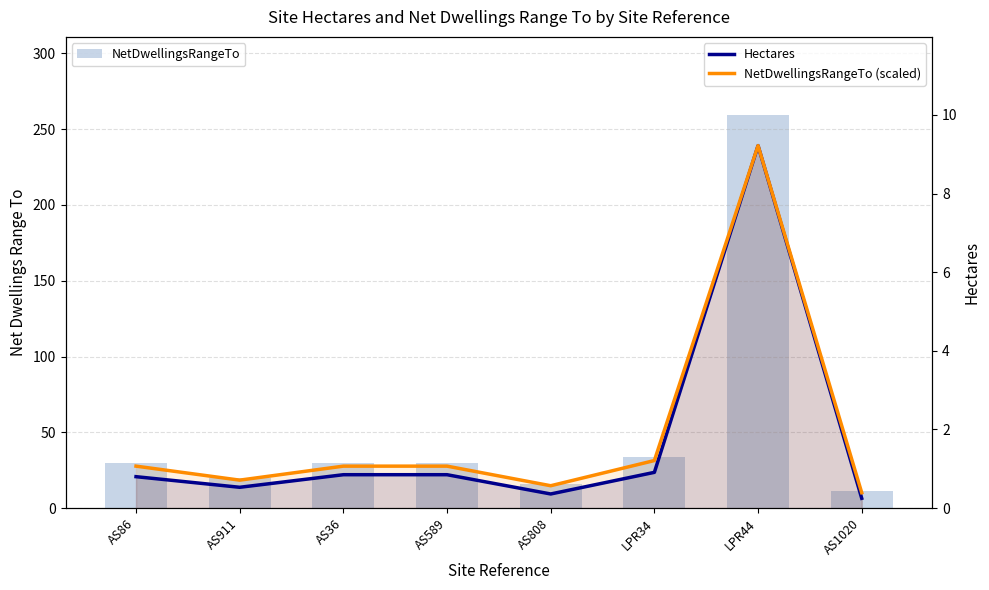

What is the difference between the highest and lowest values at LPR44?

249.8